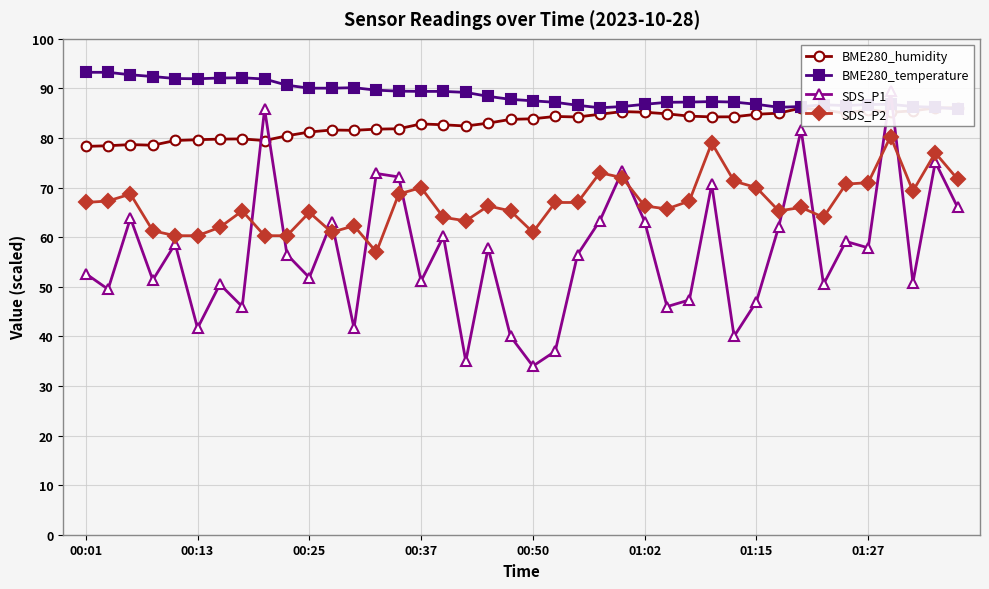

At which category does SDS_P2 reach its first local valley?

11